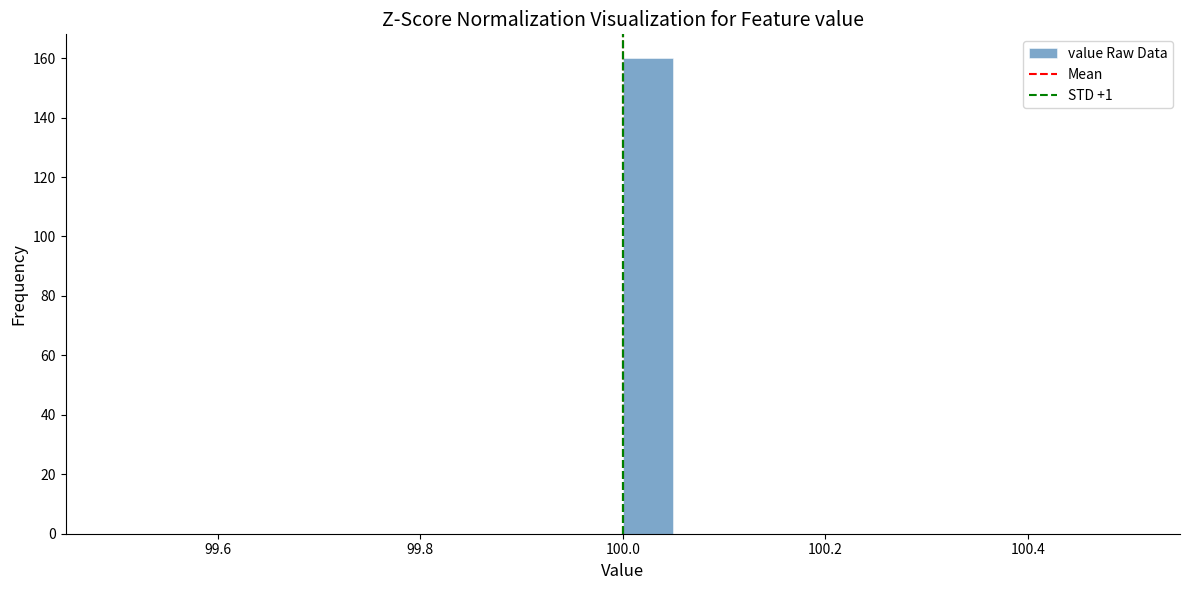

Around what value on the x-axis is the tallest bar? Give the approximate position of its centre, as read against the axis.

100.02